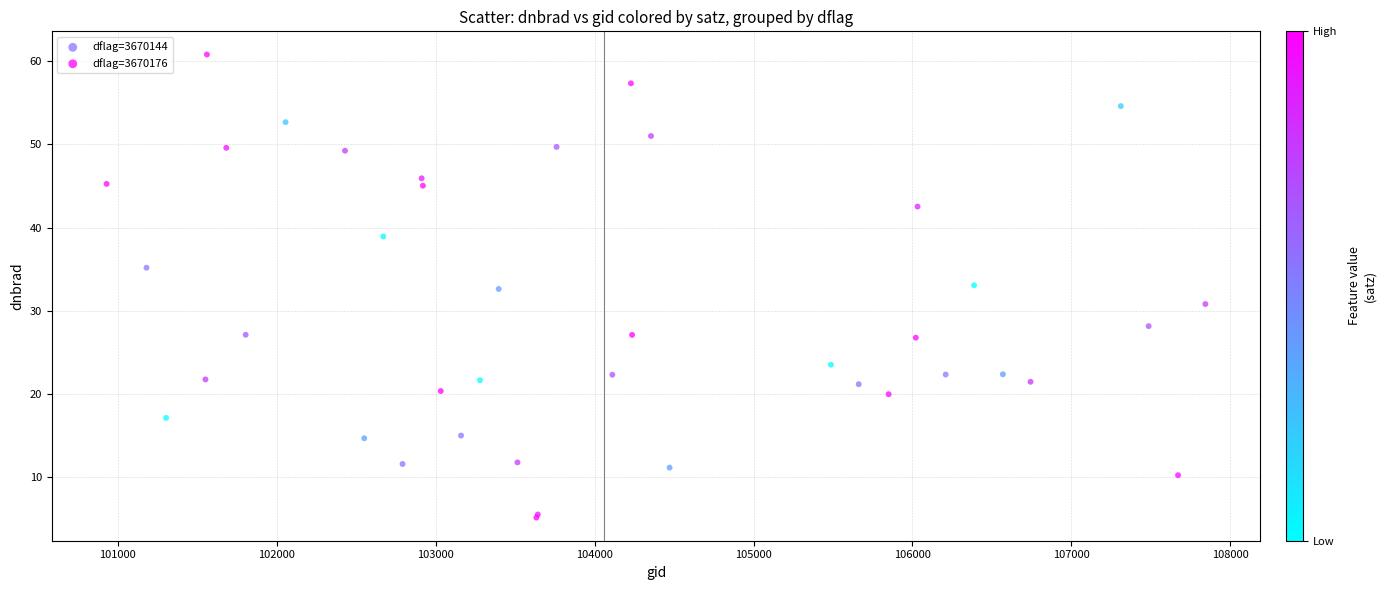

Which series reaches the maximum Y coordinate?

dflag=3670144